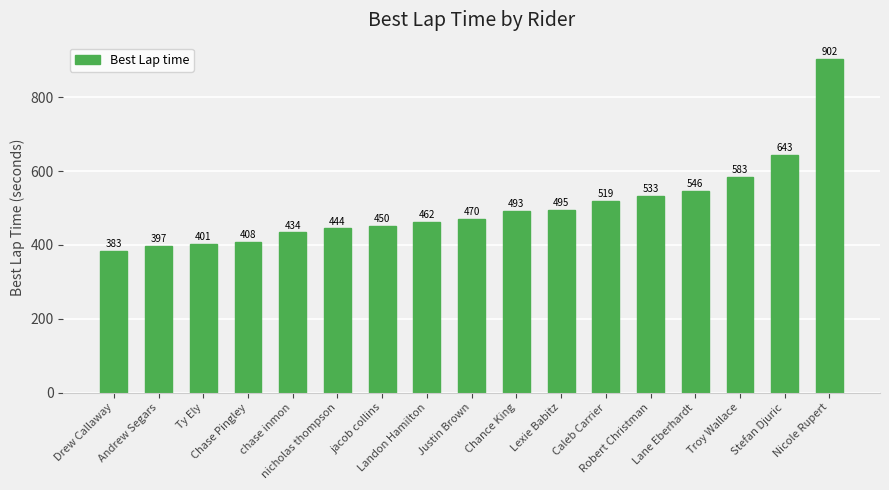

What is the change in value from Lane Eberhardt to Troy Wallace?

+36.5